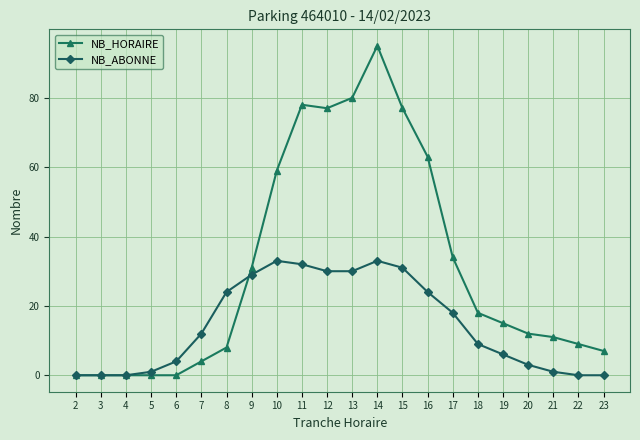

Is the value of NB_ABONNE at 16 greater than the value of NB_HORAIRE at 14?

No